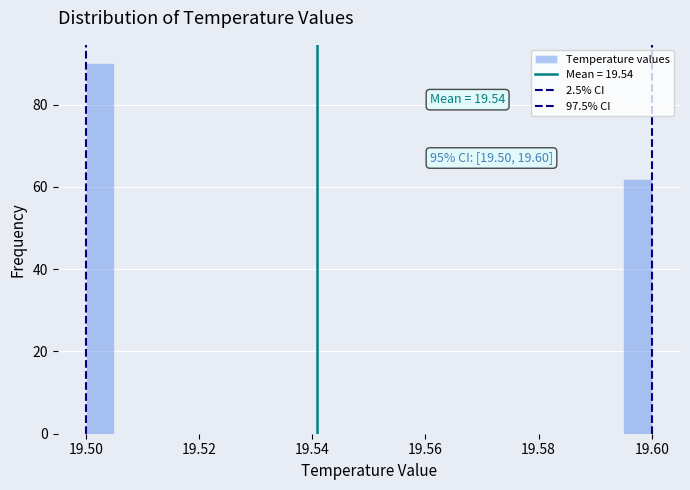

Around what value on the x-axis is the tallest bar? Give the approximate position of its centre, as read against the axis.

19.502